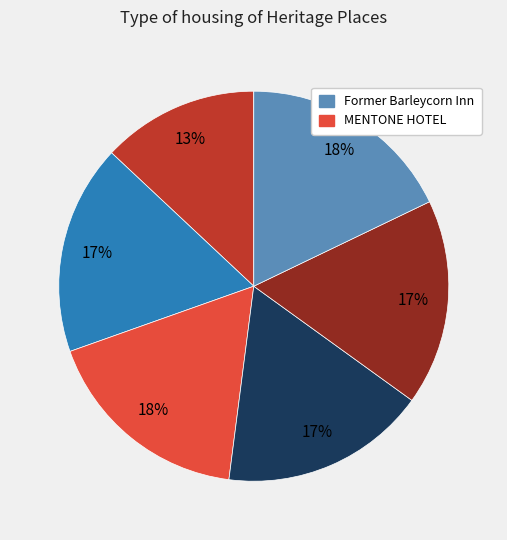

Is there any slice that represents more than half of the pie?

No